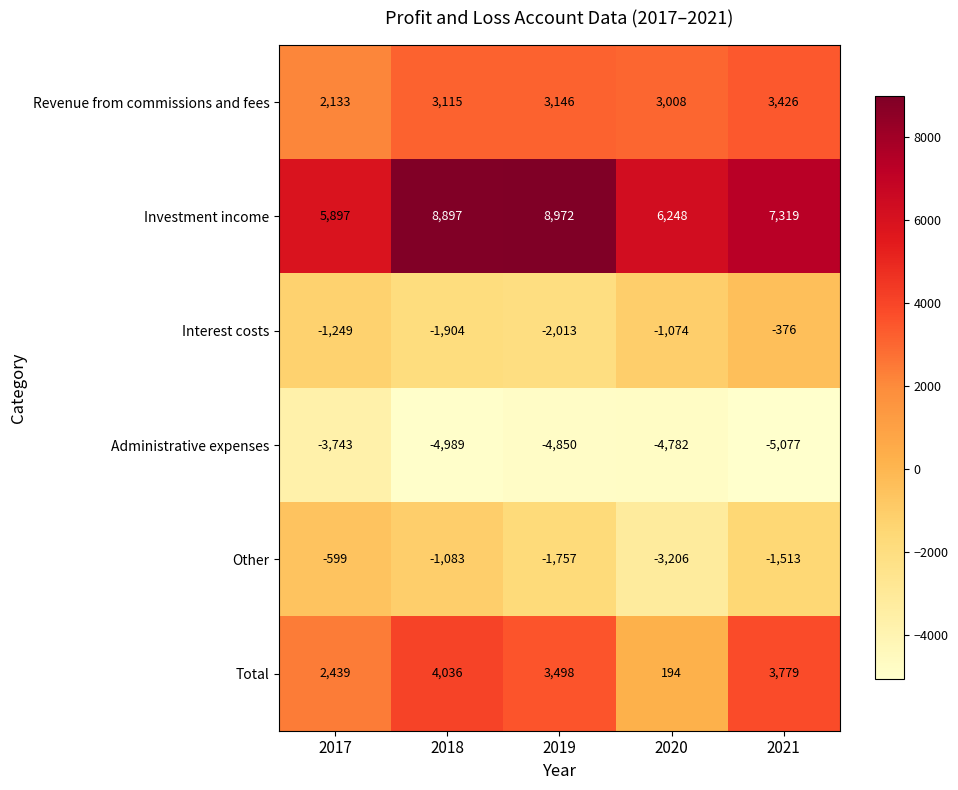

What is the approximate value of Total at 2020?

194